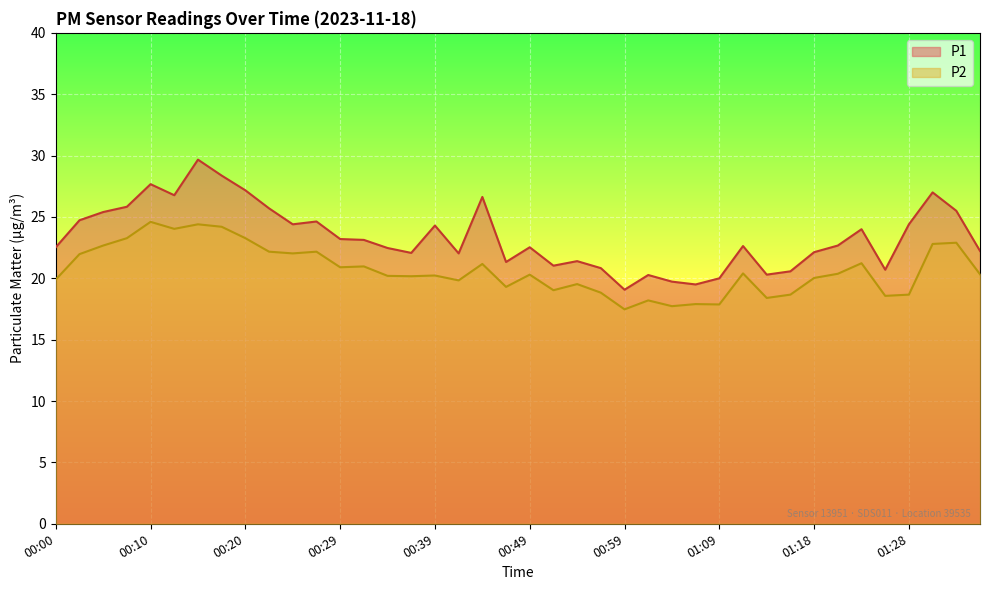

Does the chart display data point markers on the line(s)?

No